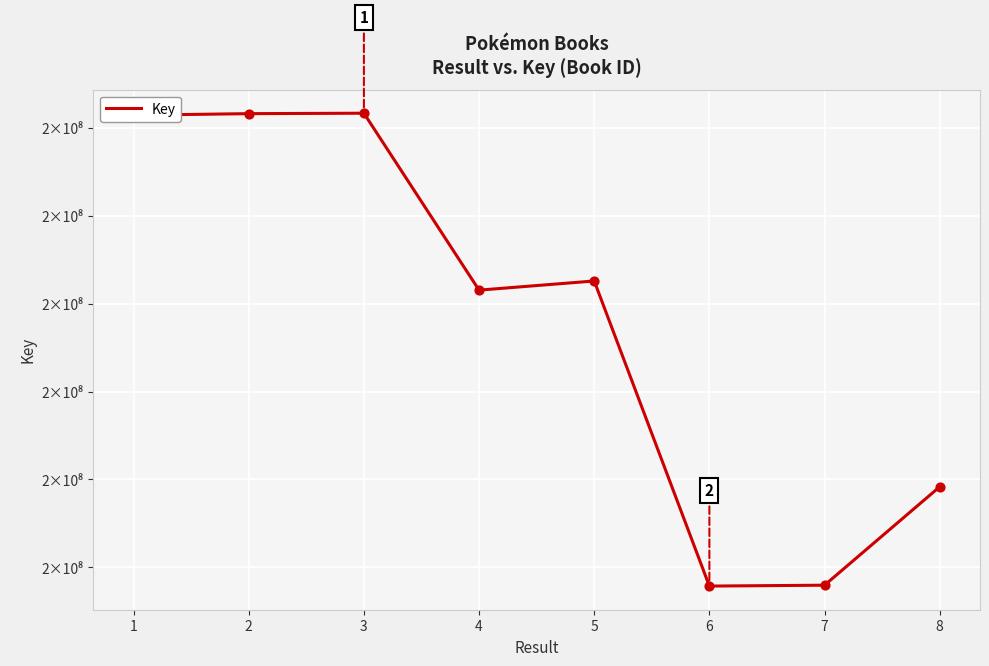

Between 4 and 6, which is larger?

4